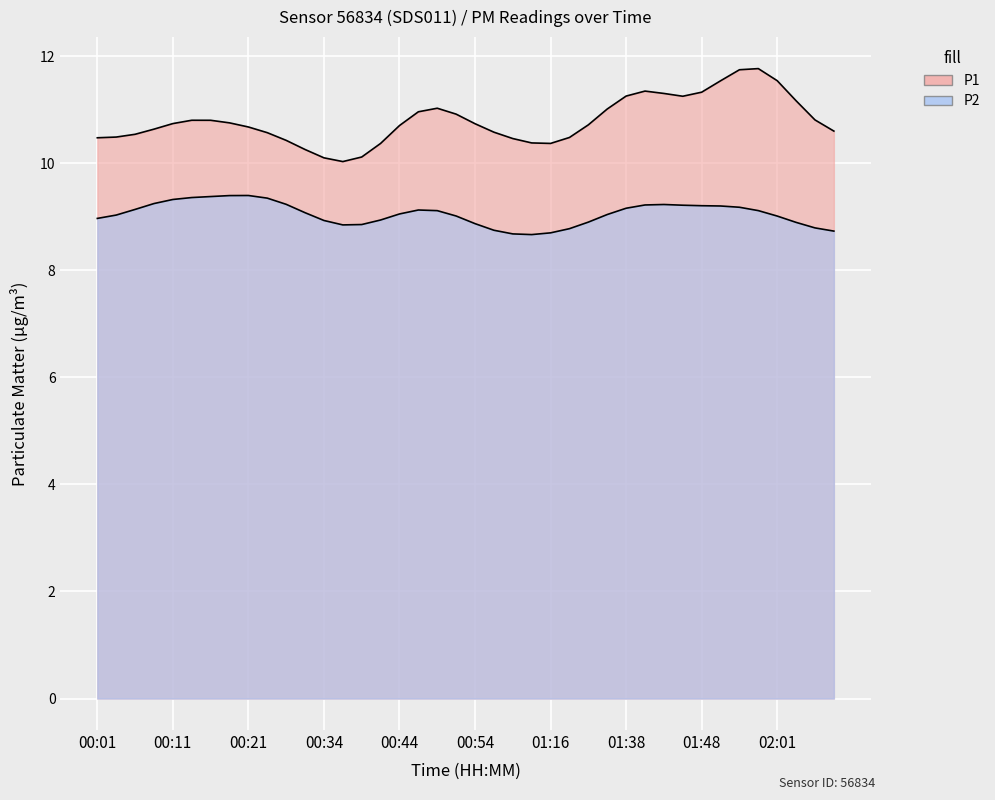

What position from the right is 00:14?

35